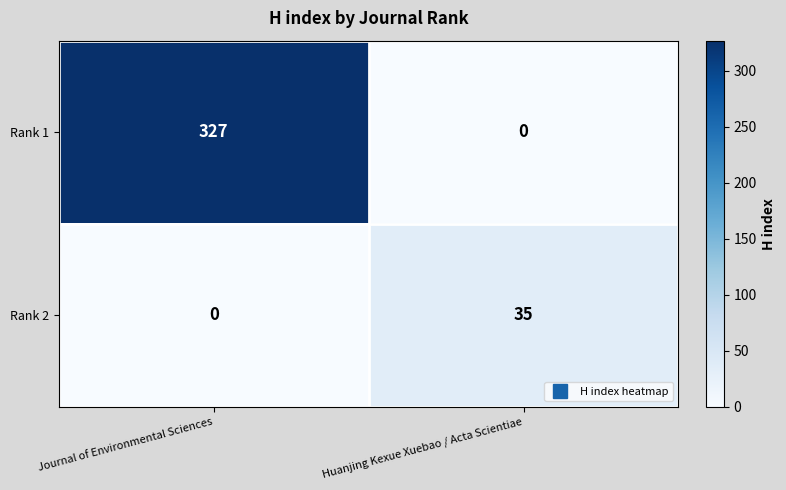

Between Journal of Environmental Sciences and Huanjing Kexue Xuebao / Acta Scientiae, which series saw the biggest shift?

Rank 1